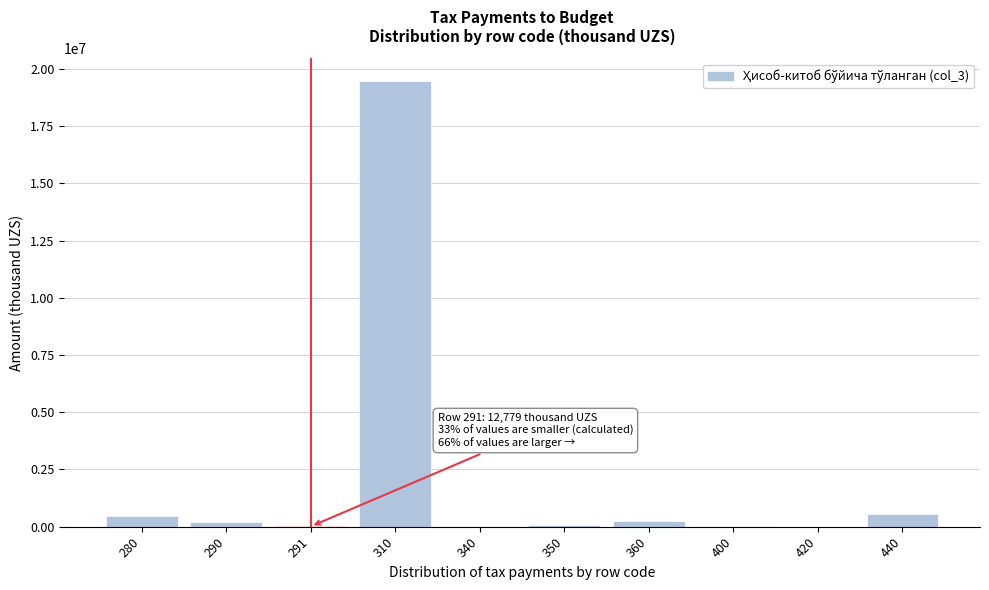

The value at 420 is -10872287. True or false?

False